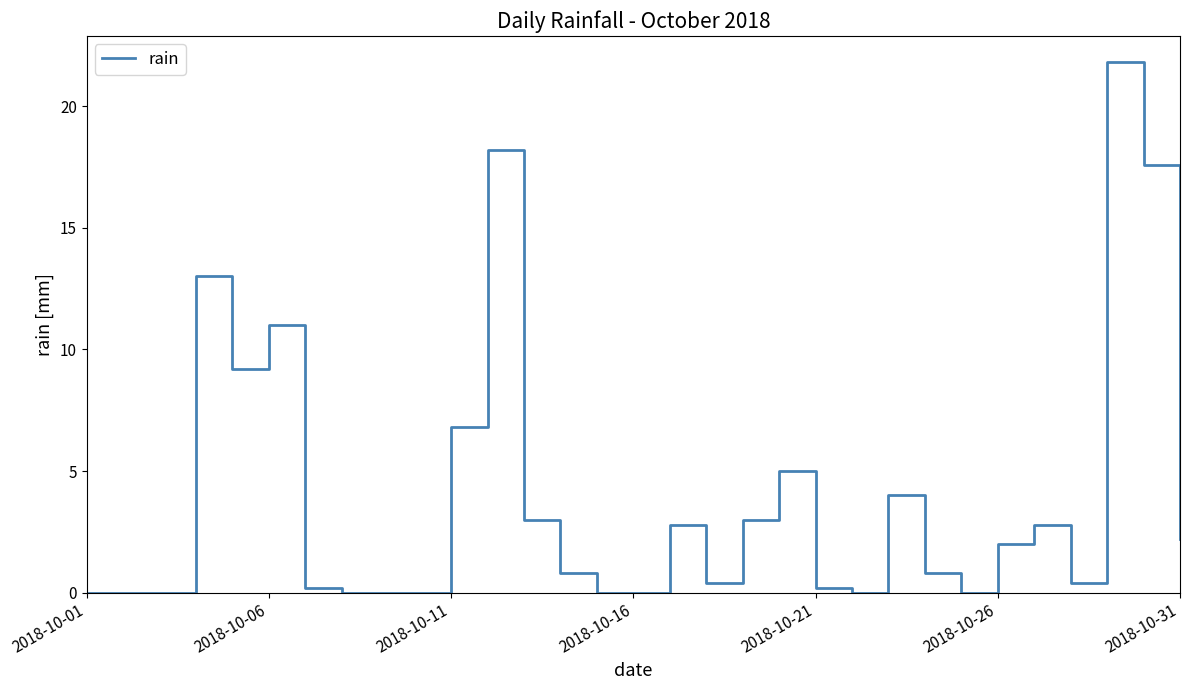

What is the difference between the maximum and minimum values?

21.8